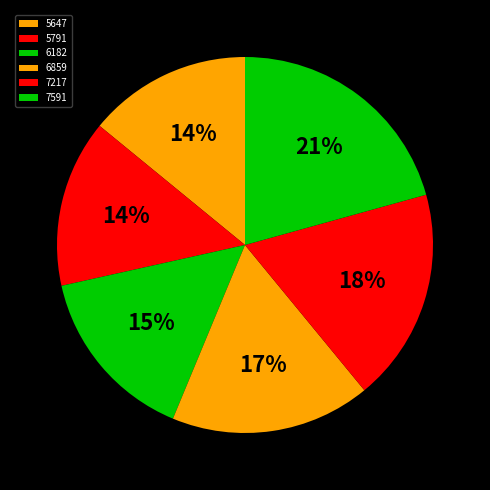

Count the number of slices in the pie.

6